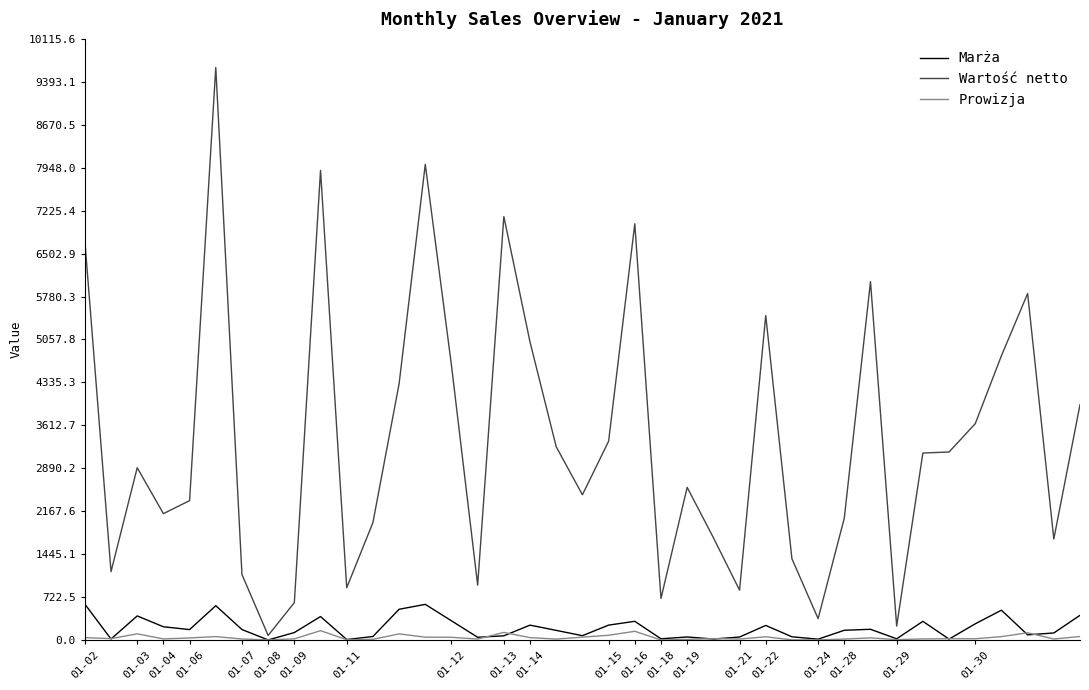

What is the smallest value displayed?

0.7